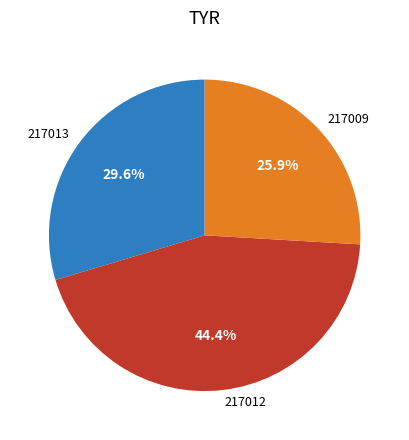

How much of the chart is everything except 217012?

55.6%